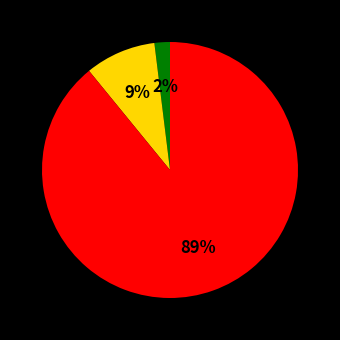

Is there any slice that represents more than half of the pie?

Yes